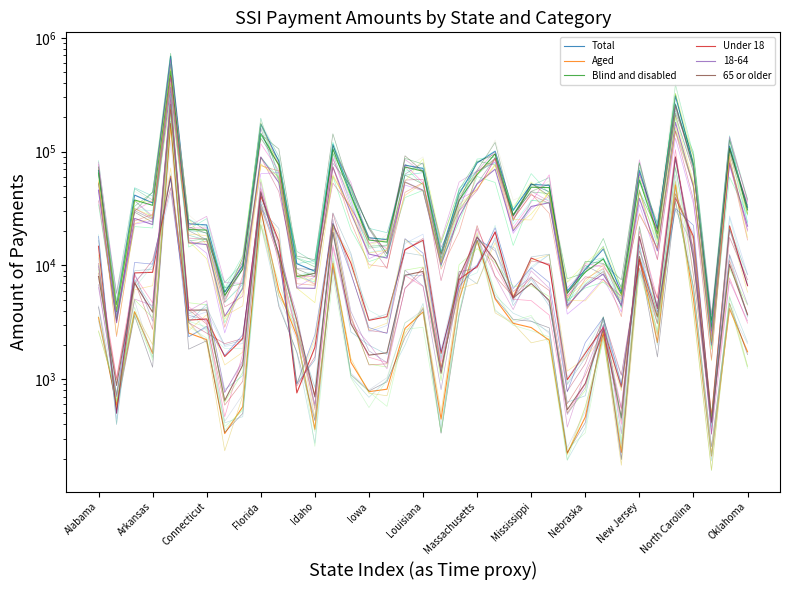

Which series has the largest total across all categories?

Total